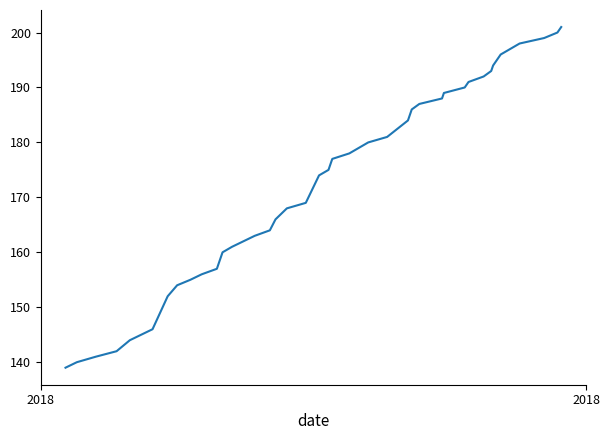

What is the smallest value displayed?

139